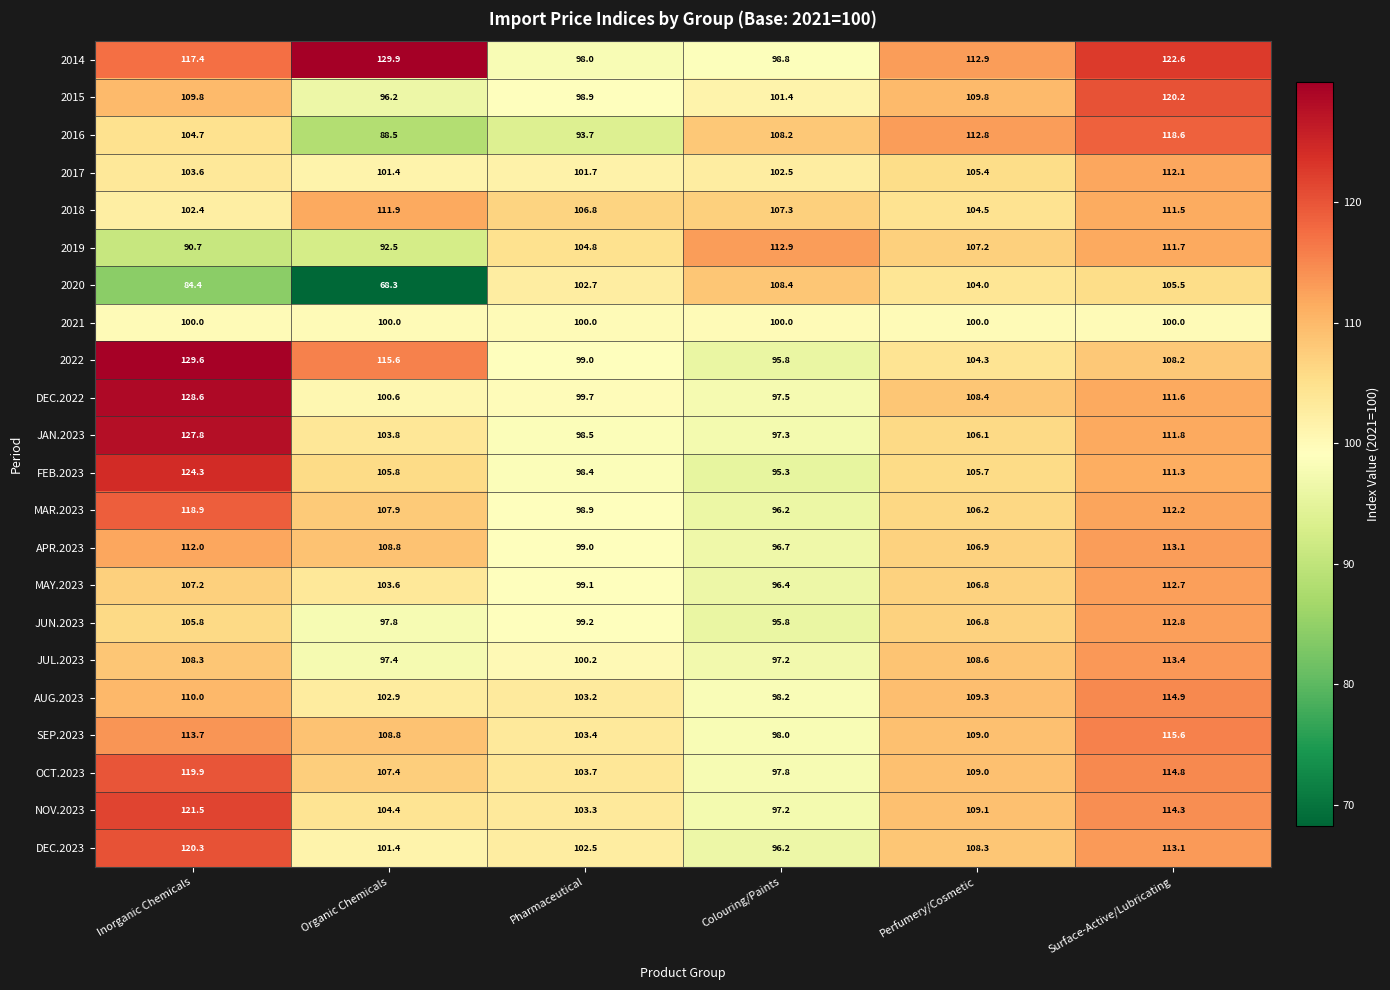

Which series has the largest total across all categories?

2014